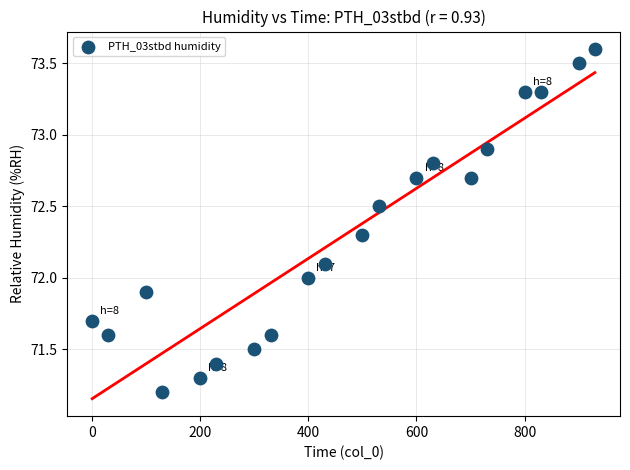

What is the range of X values (max minus min)?

930.0